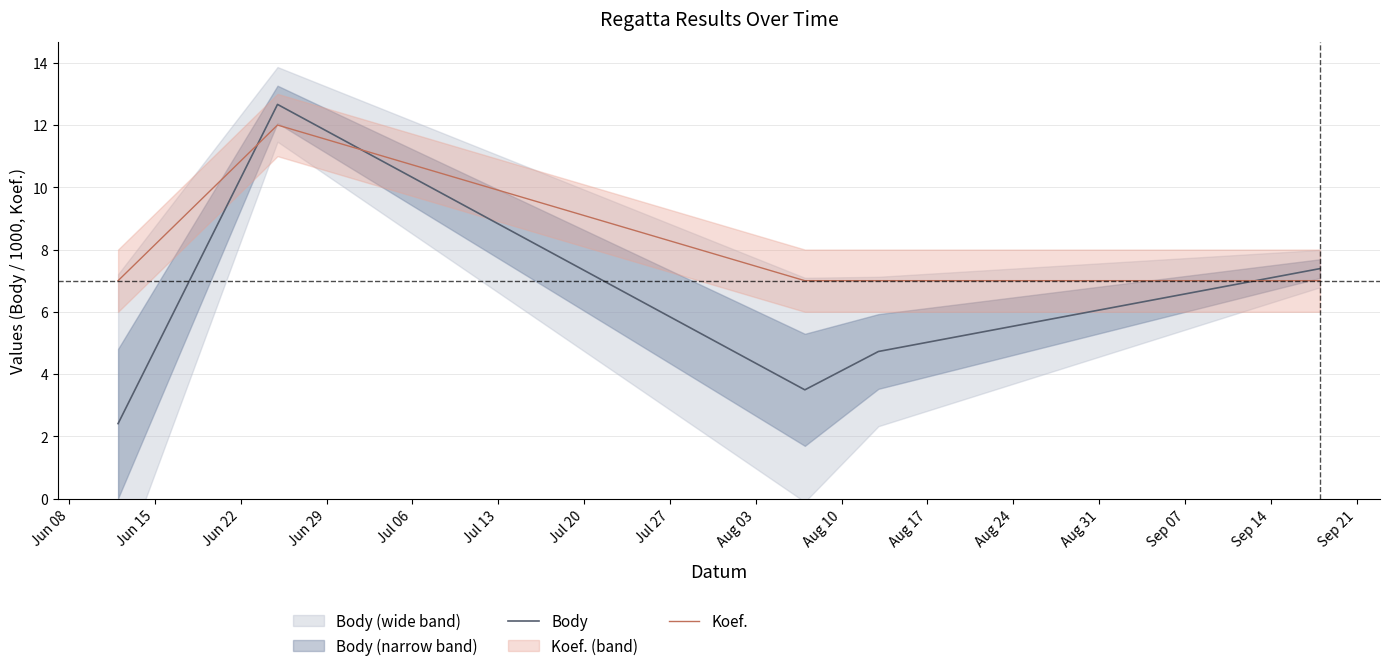

What is the minimum value for Koef.?

7.0